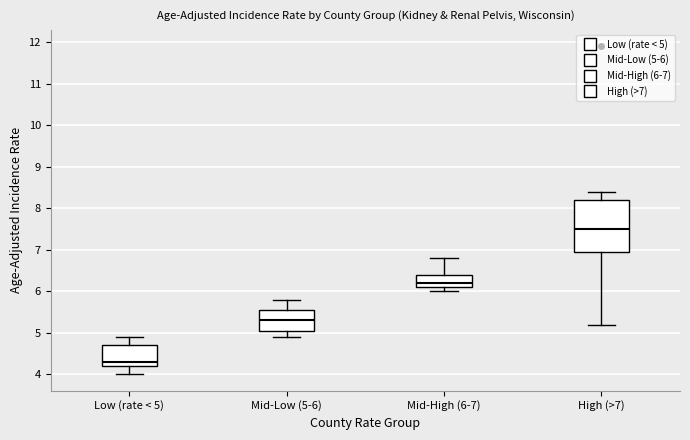

Where does the median line of the box for Mid-High (6-7) sit on the y-axis? The values are not printed on the chart, so give them approximately, as read against the axis.

6.2